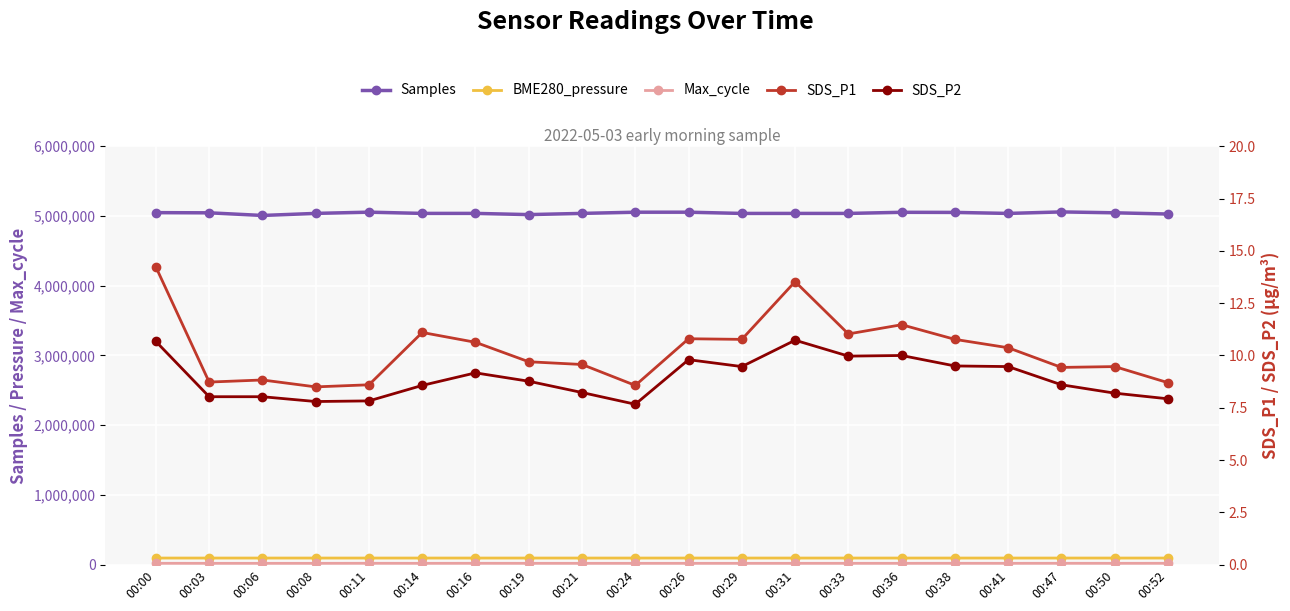

What is the approximate value of SDS_P2 at 00:52?

7.9